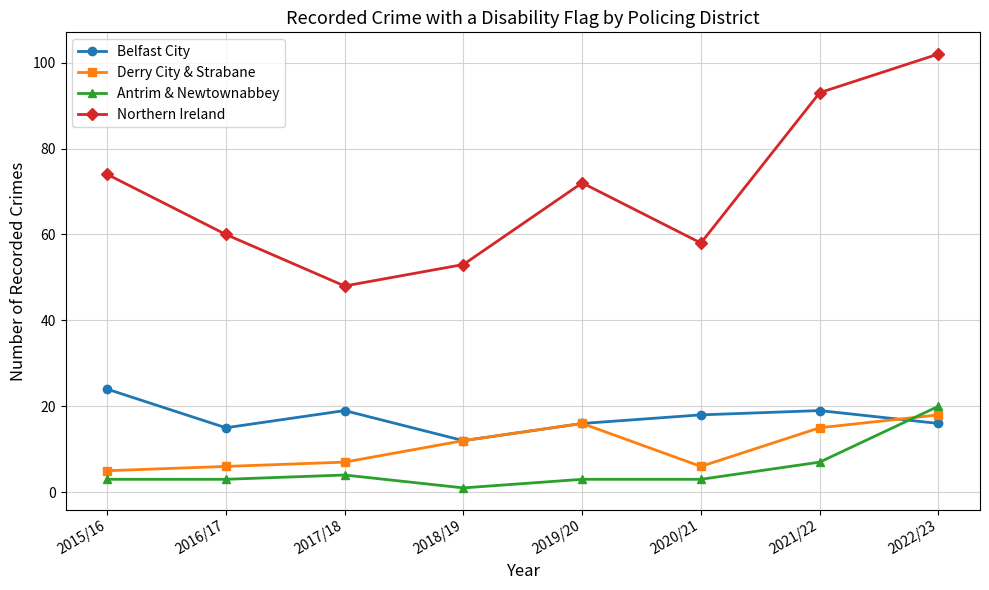

What is the highest value of the Derry City & Strabane series?

18